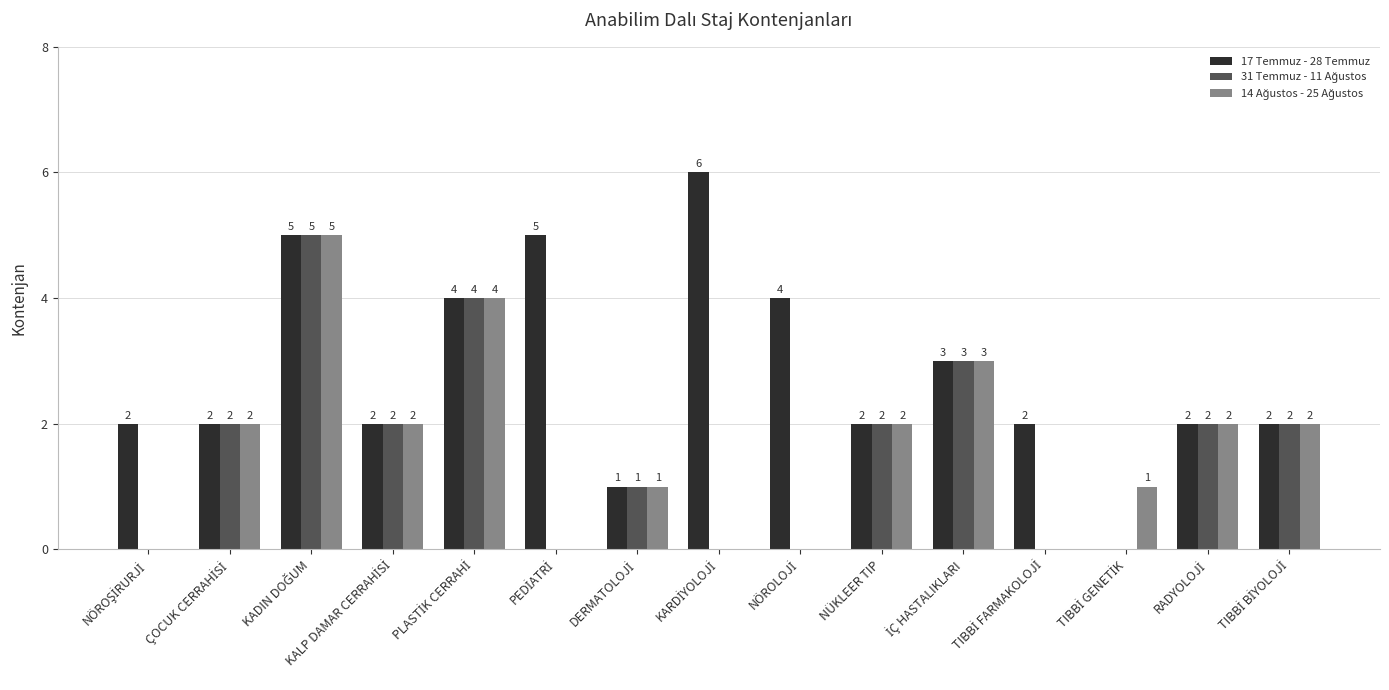

What is the maximum value shown in the chart?

6